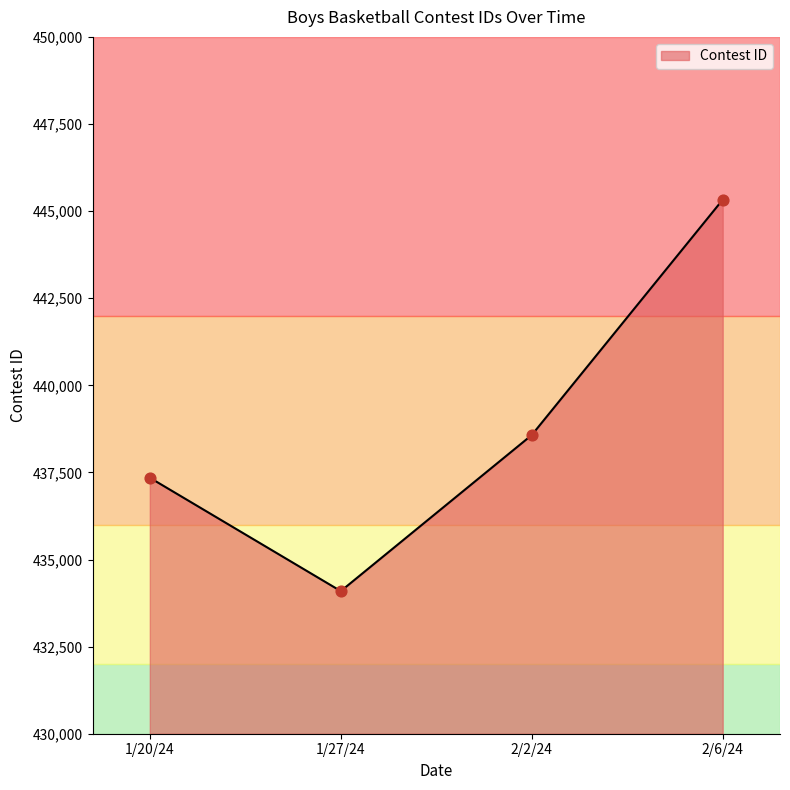

Approximately how many times larger is the value at 2/6/24 compared to 1/20/24?

1.0